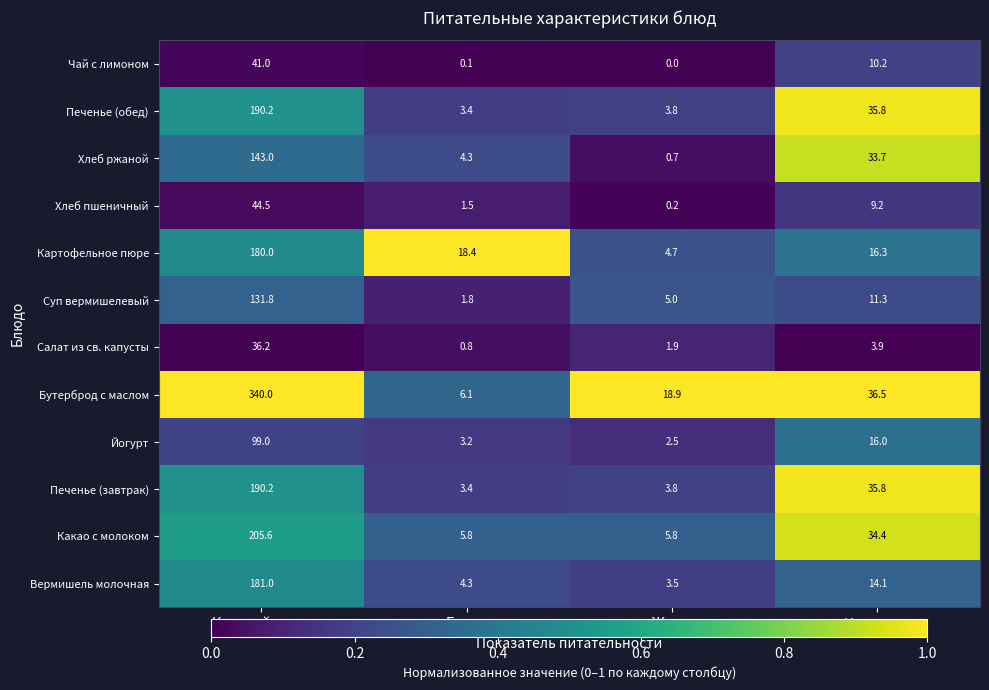

What value does the Печенье (обед) series have at Белки?

3.4